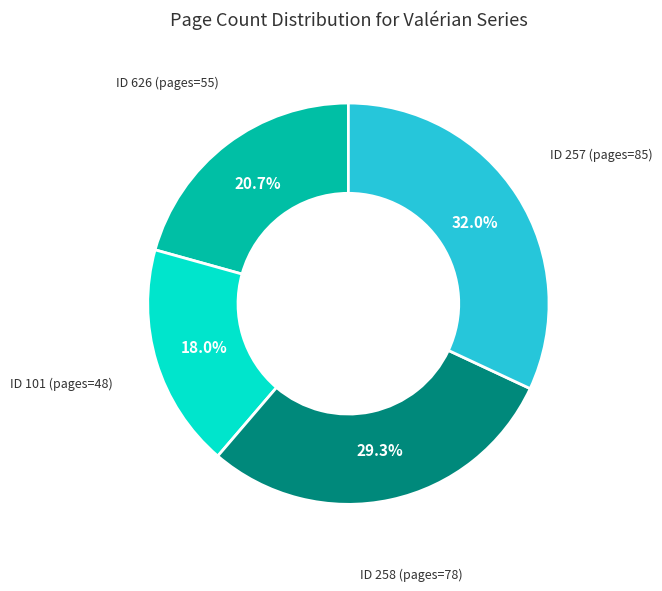

The ID 101 (pages=48) slice represents 3% of the pie. True or false?

False